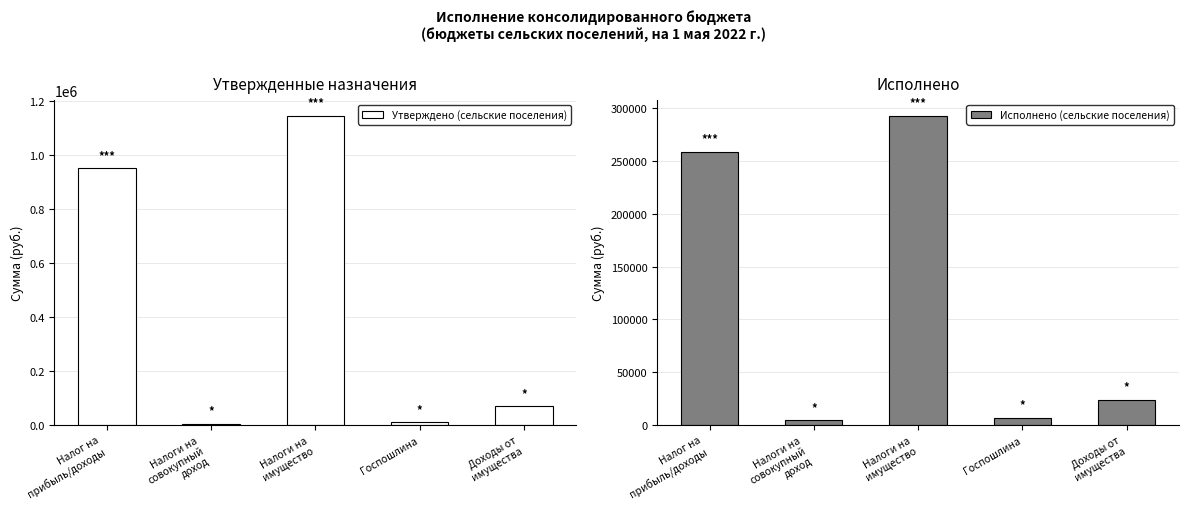

The value of Утверждено (сельские поселения) at Налоги на
совокупный
доход is 5976.5. True or false?

False